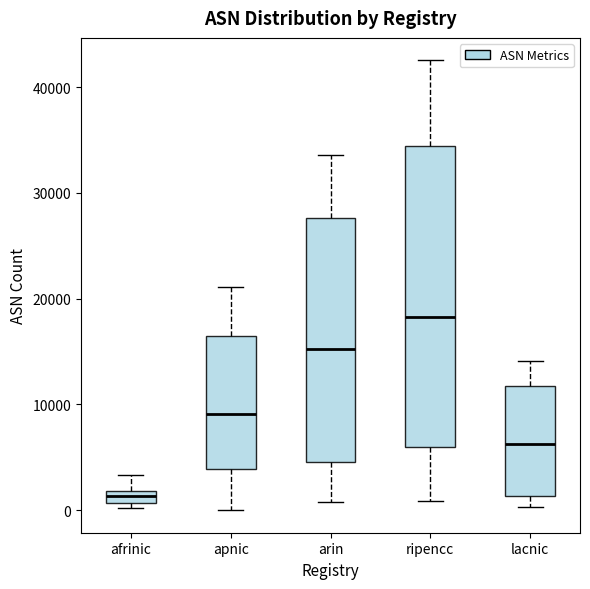

Which box has the highest median line?

ripencc